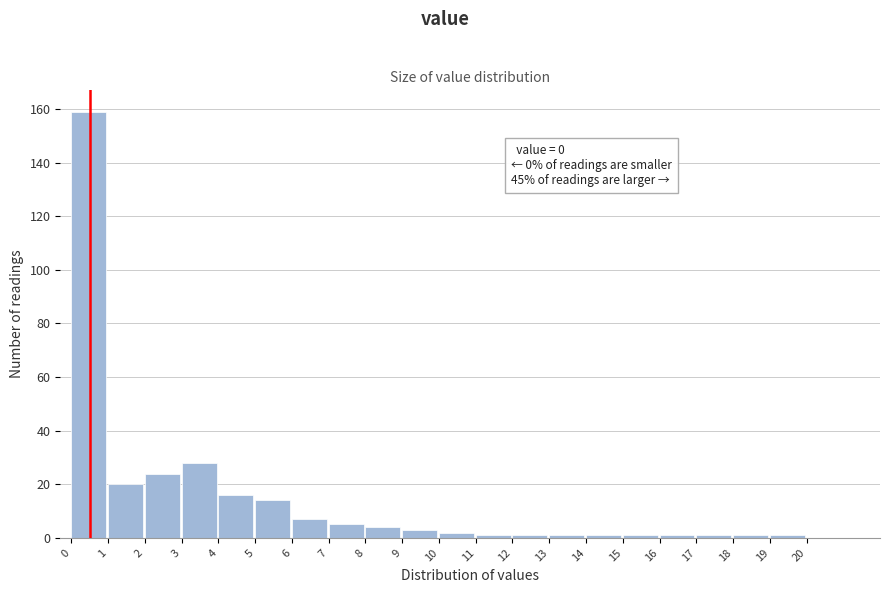

Which range on the x-axis has the tallest bar?

0 to 1